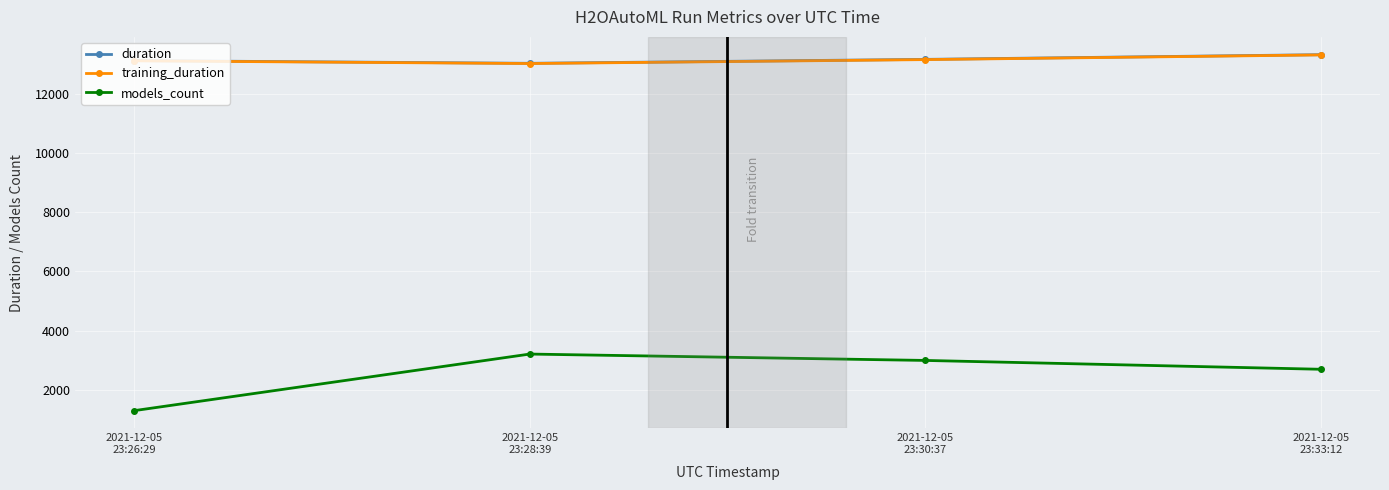

True or false: training_duration and models_count intersect in this chart.

False